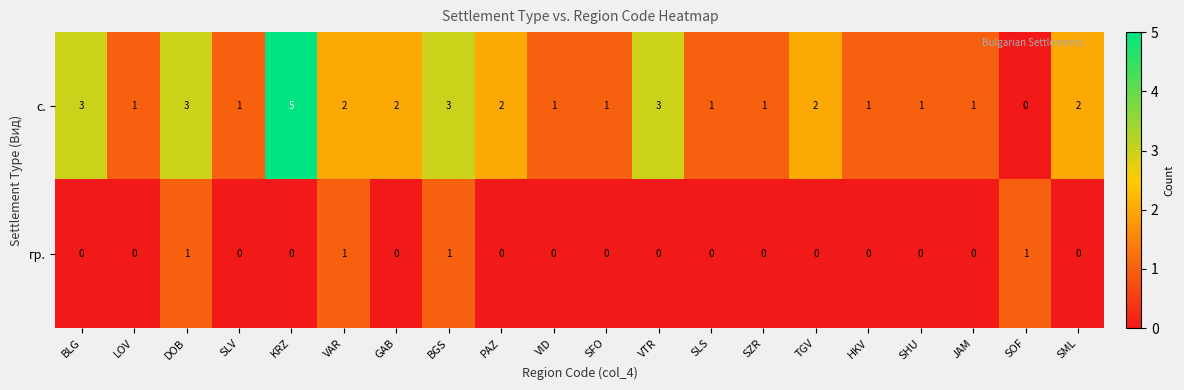

Which series has the widest spread of values?

с.